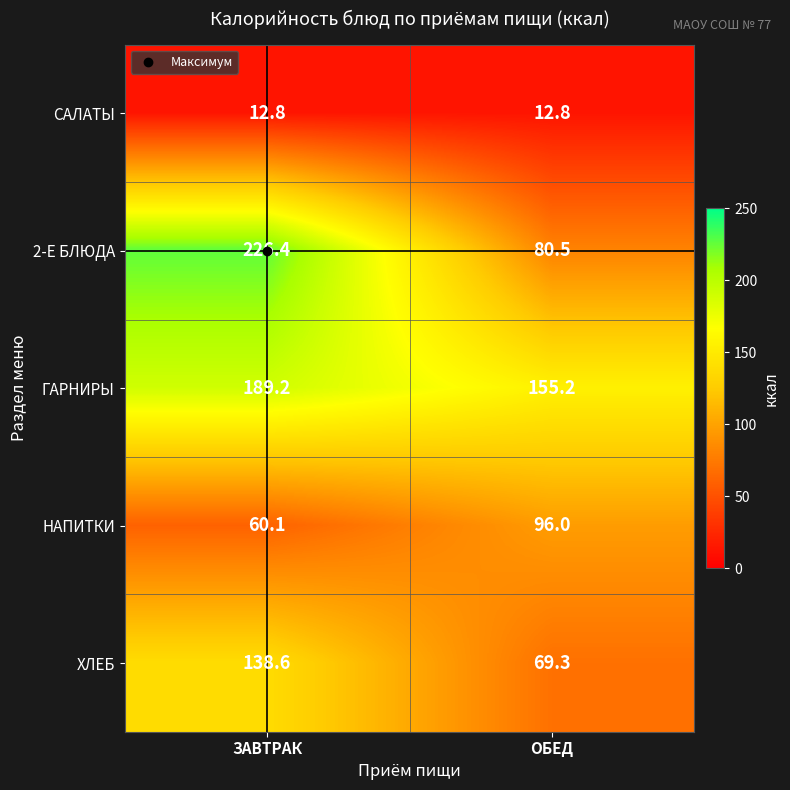

What is the difference between the maximum and minimum values in the НАПИТКИ series?

35.9